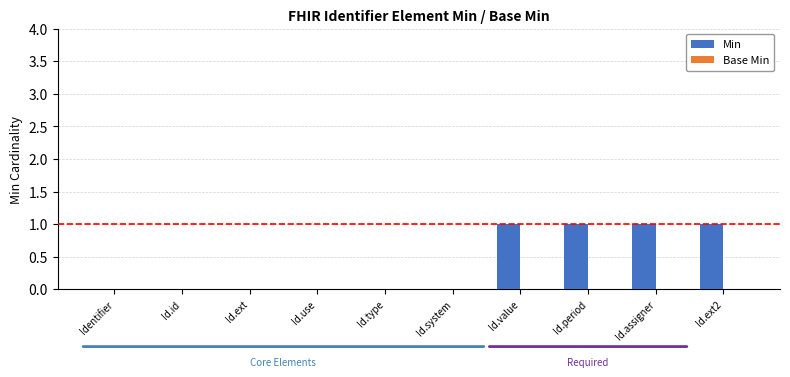

The chart shows a value of 0 at Id.ext. True or false?

True